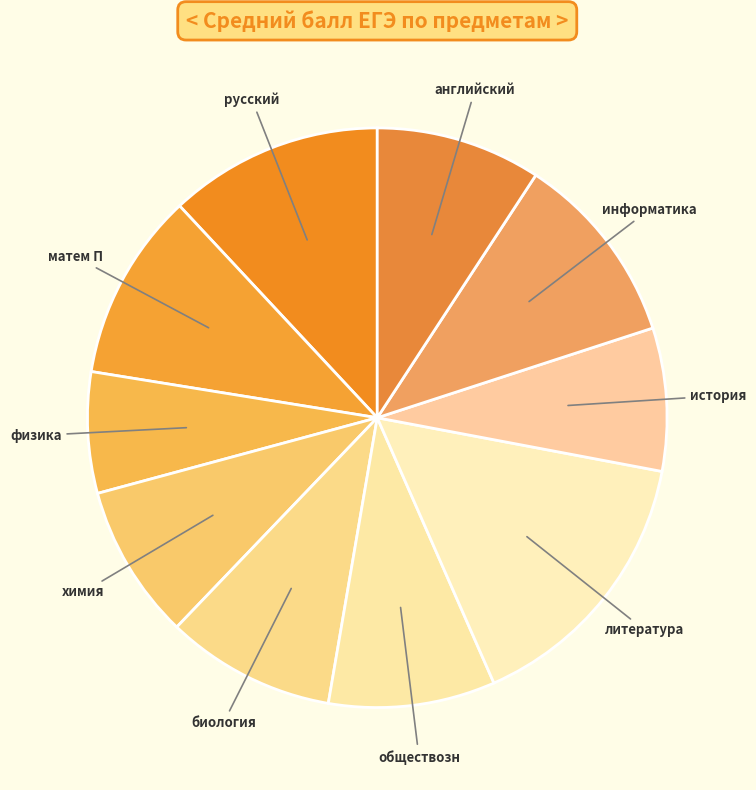

How many segments does this pie chart have?

10